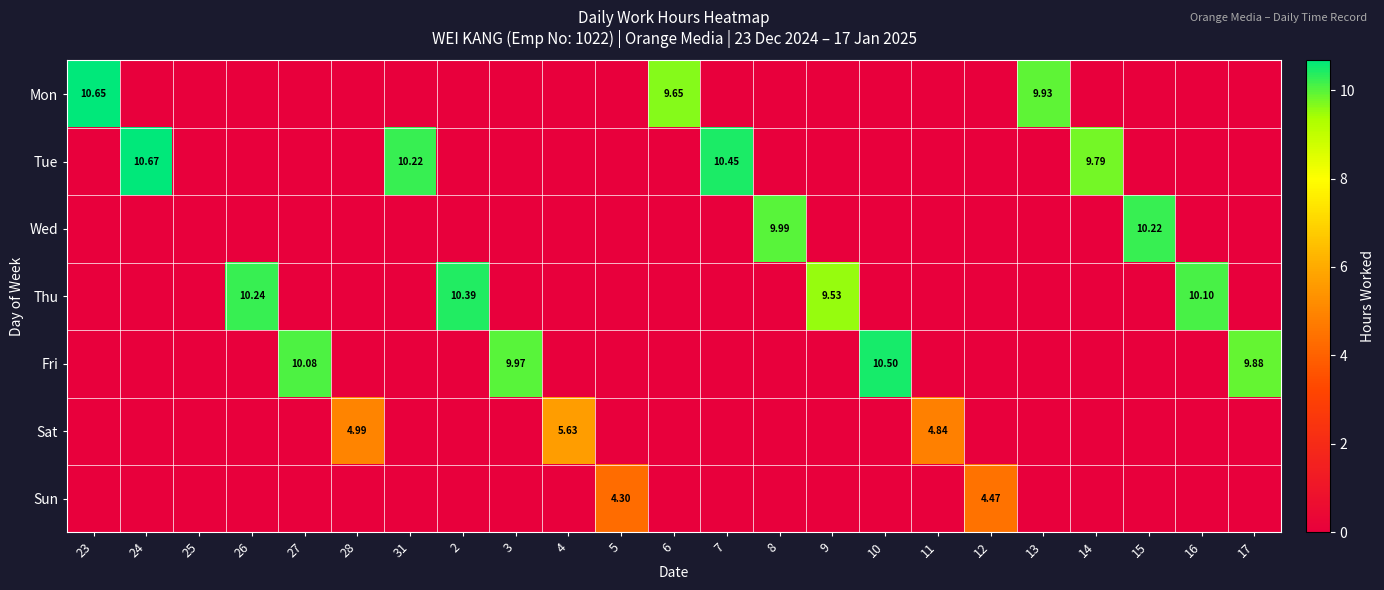

The Sun series shows 4.5 at 12. True or false?

True